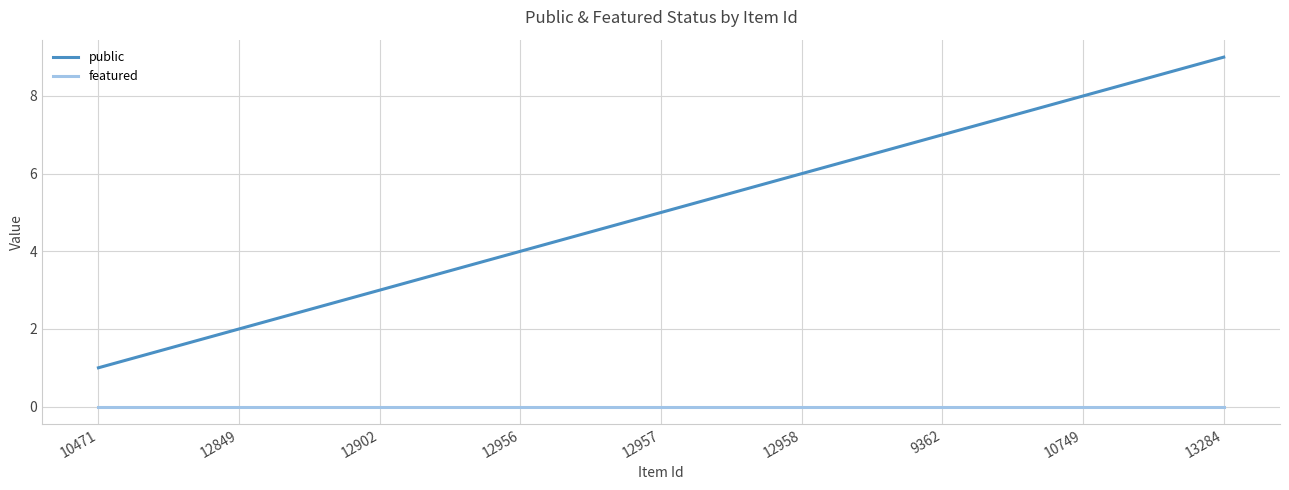

Reading left to right, what are all the values shown in this chart?

public: 1	2	3	4	5	6	7	8	9
featured: 0	0	0	0	0	0	0	0	0